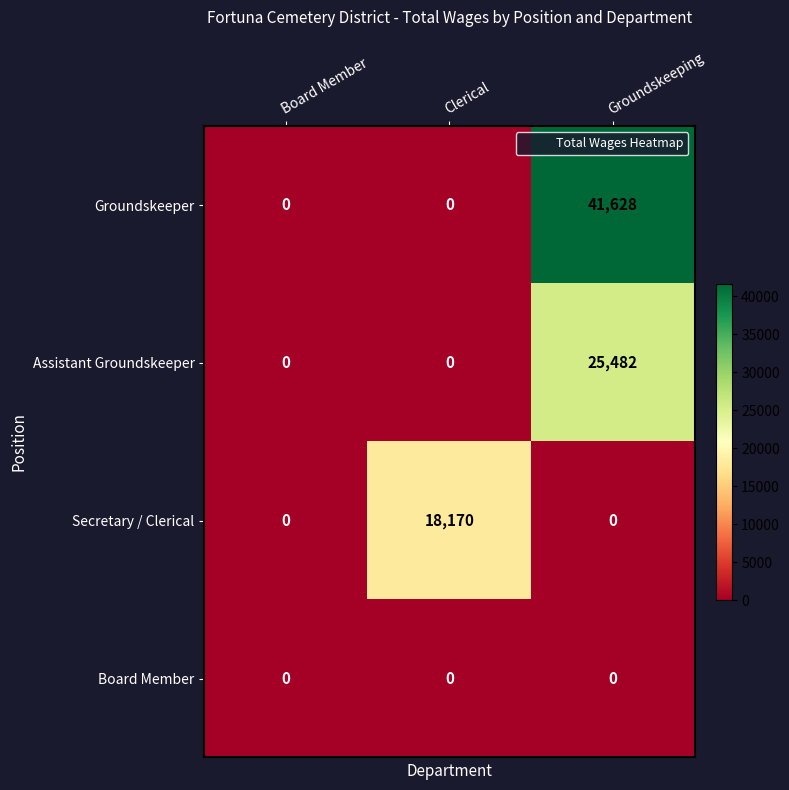

What is the maximum value shown in the chart?

41628